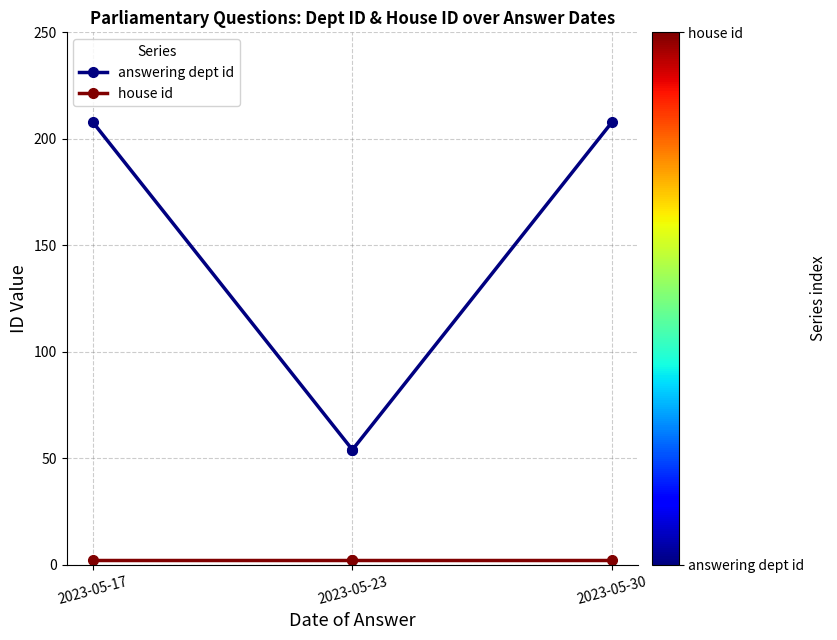

True or false: answering dept id has a value of 17 at 2023-05-23.

False